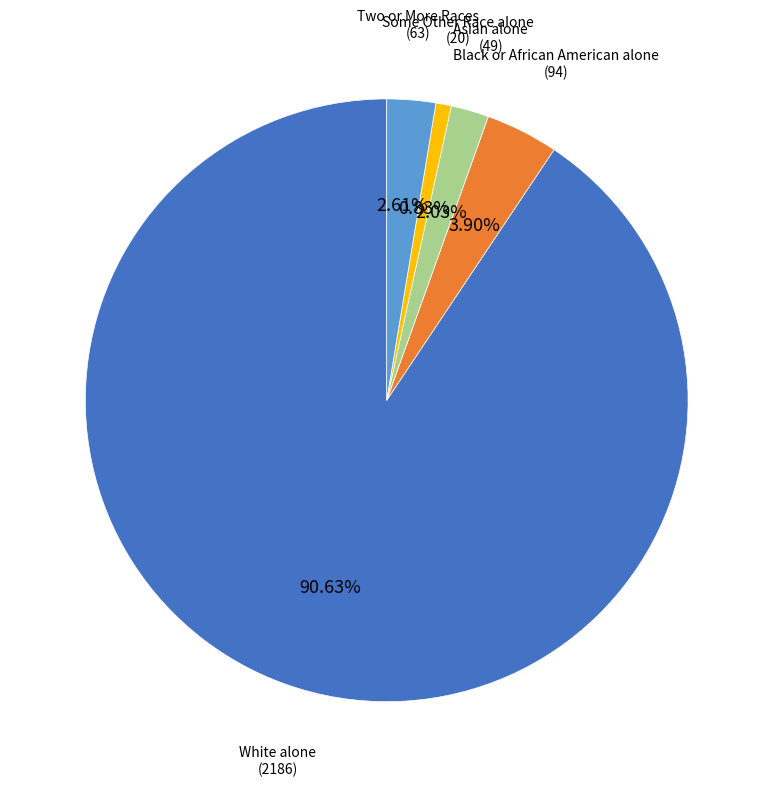

Does any single category account for the majority?

Yes